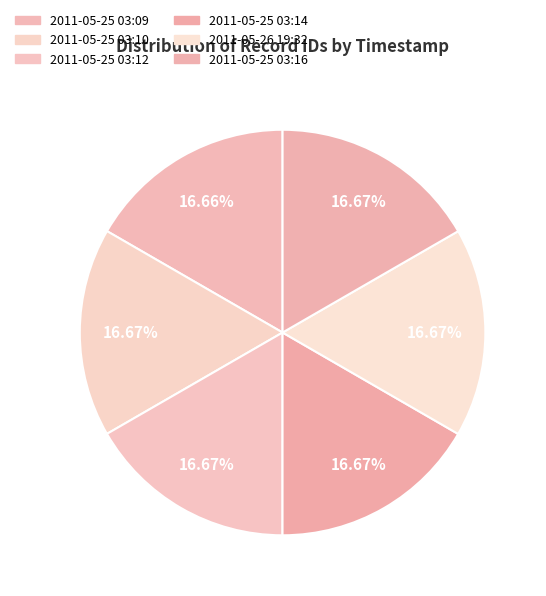

To the nearest percent, what is the combined percentage of 2011-05-25 03:16 and 2011-05-25 03:09?

33%